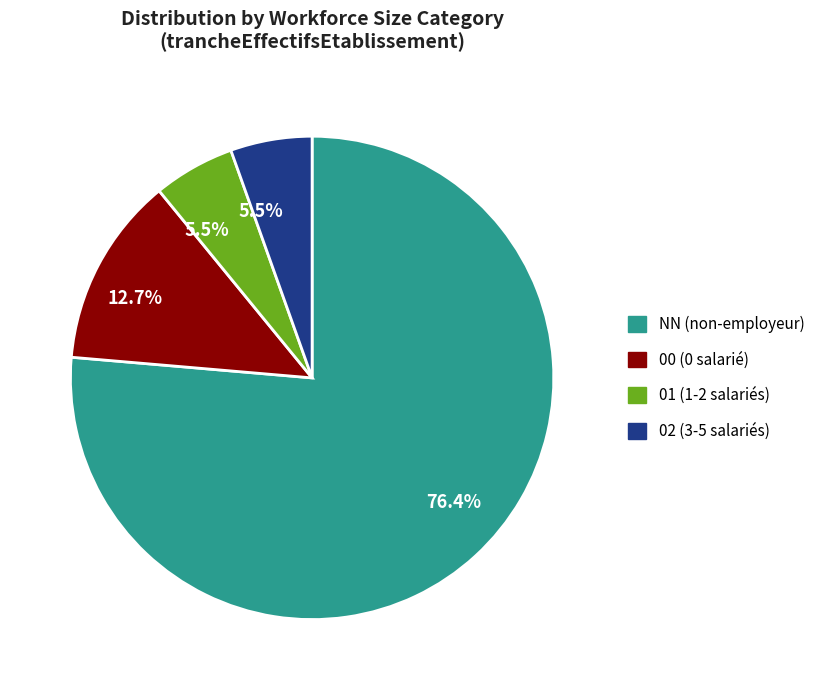

Count the number of slices in the pie.

4